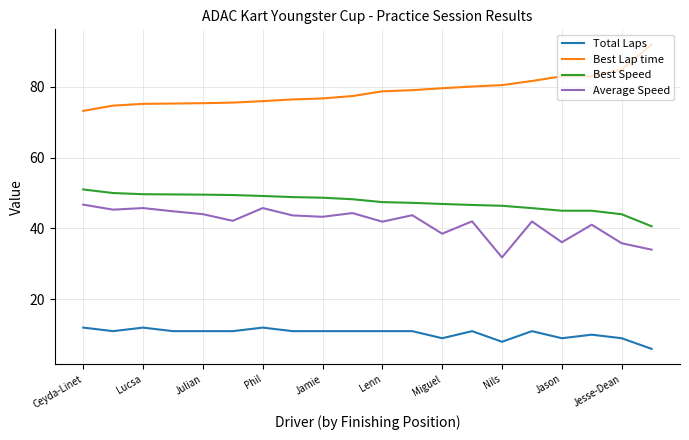

Which series has the largest total across all categories?

Best Lap time